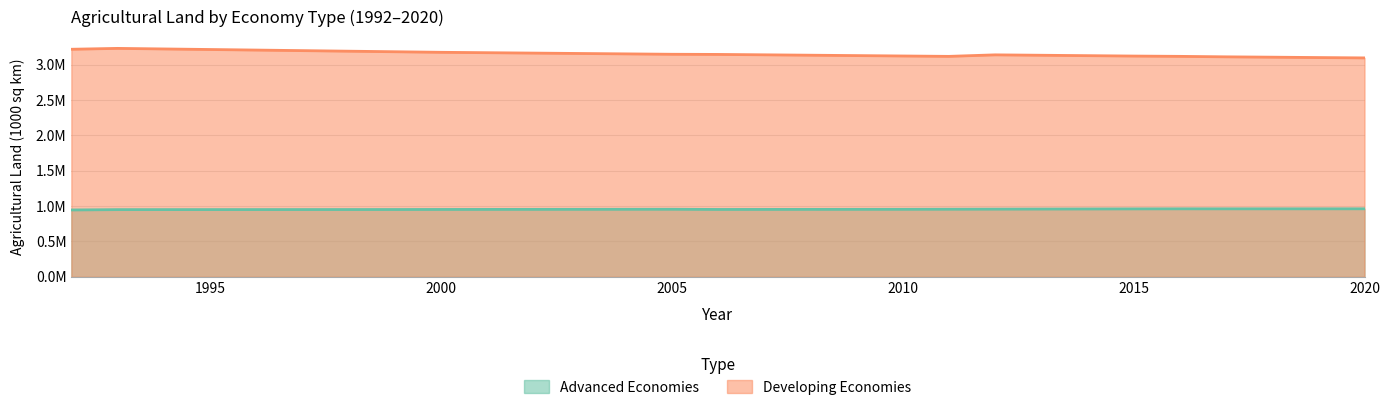

Is the value of Developing Economies at 2015 greater than the value of Advanced Economies at 2009?

Yes